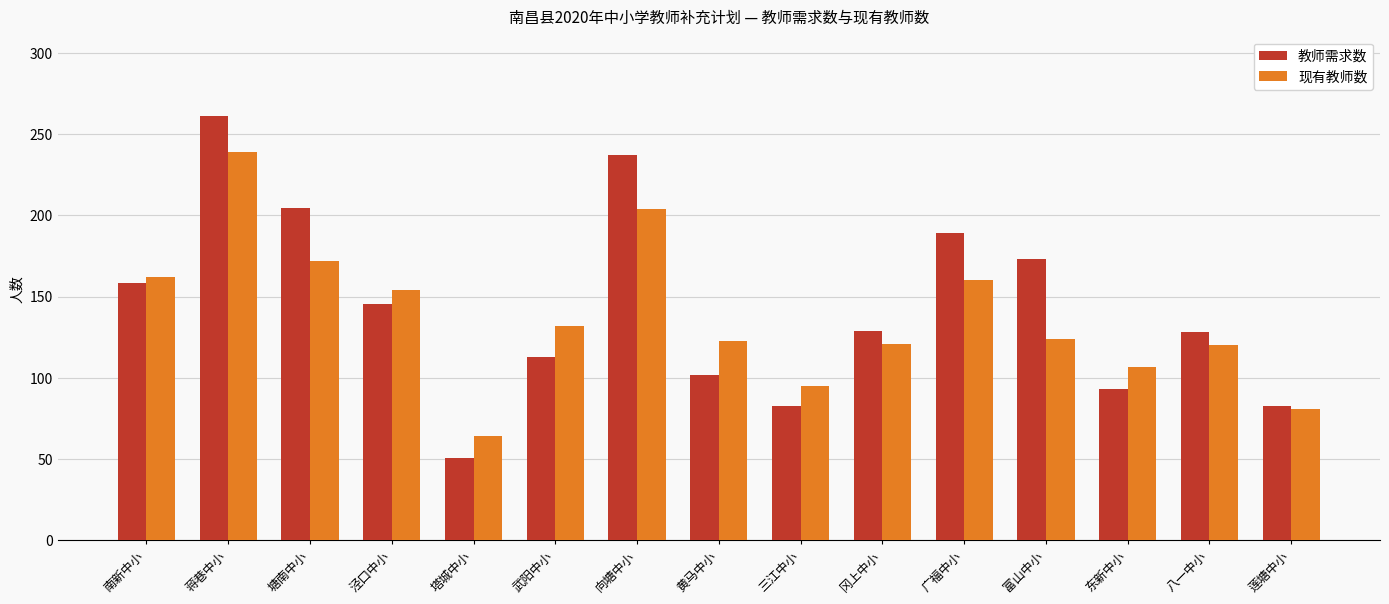

How many bars are there in total?

30